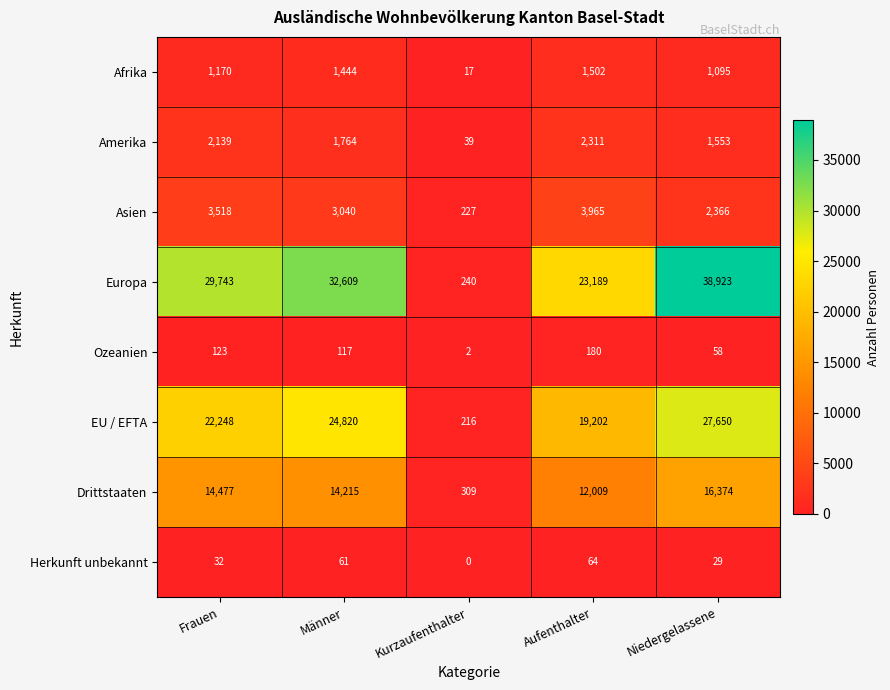

Which series has the largest total across all categories?

Europa